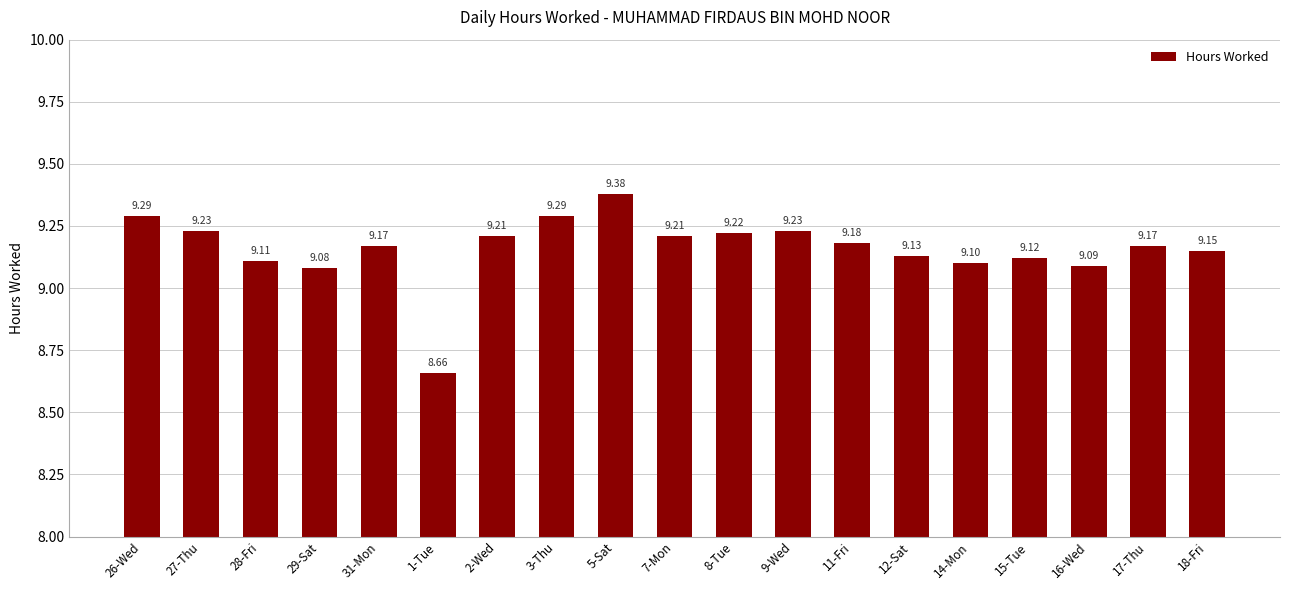

Approximately how many times larger is the value at 31-Mon compared to 12-Sat?

1.0